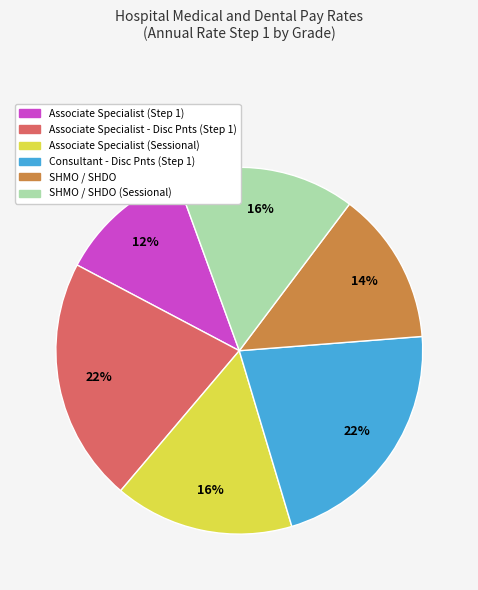

To the nearest percent, what is the average slice percentage?

17%